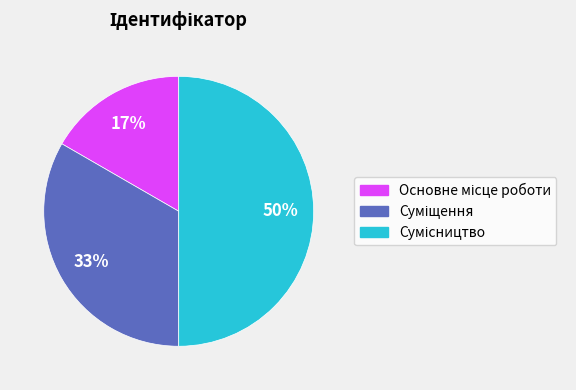

To the nearest percent, what is the difference between the largest and smallest slice percentages?

33%